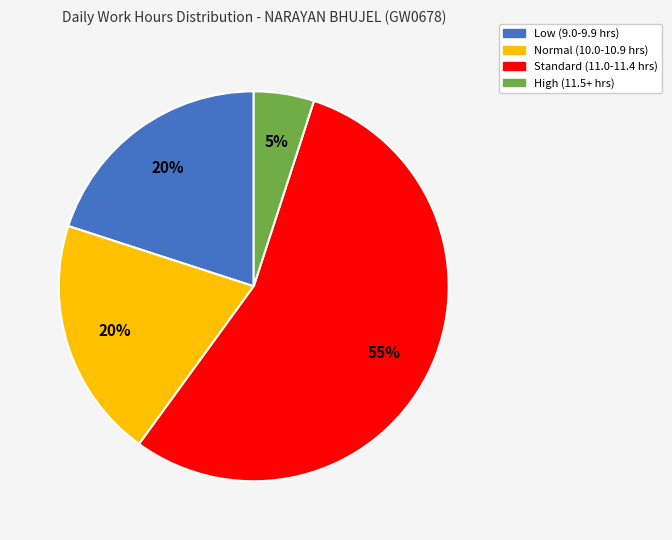

Count the number of slices in the pie.

4